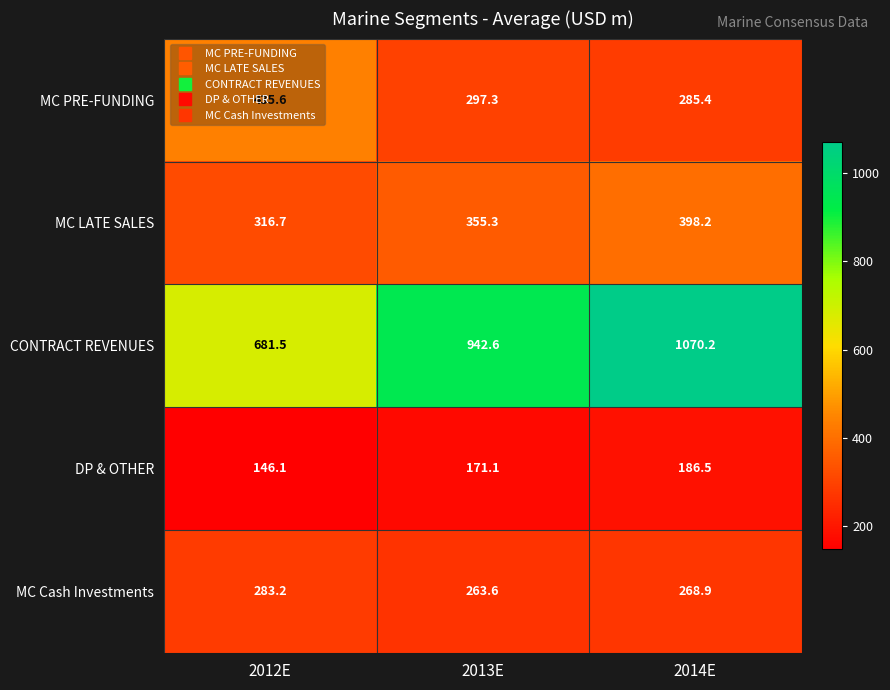

How many data points does each series have?

3